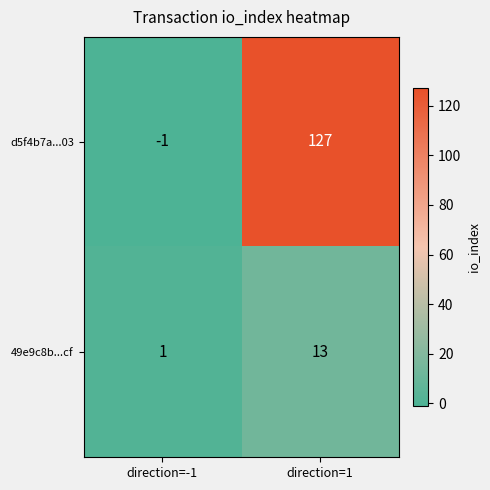

Read the d5f4b7a...03 value at direction=1.

127